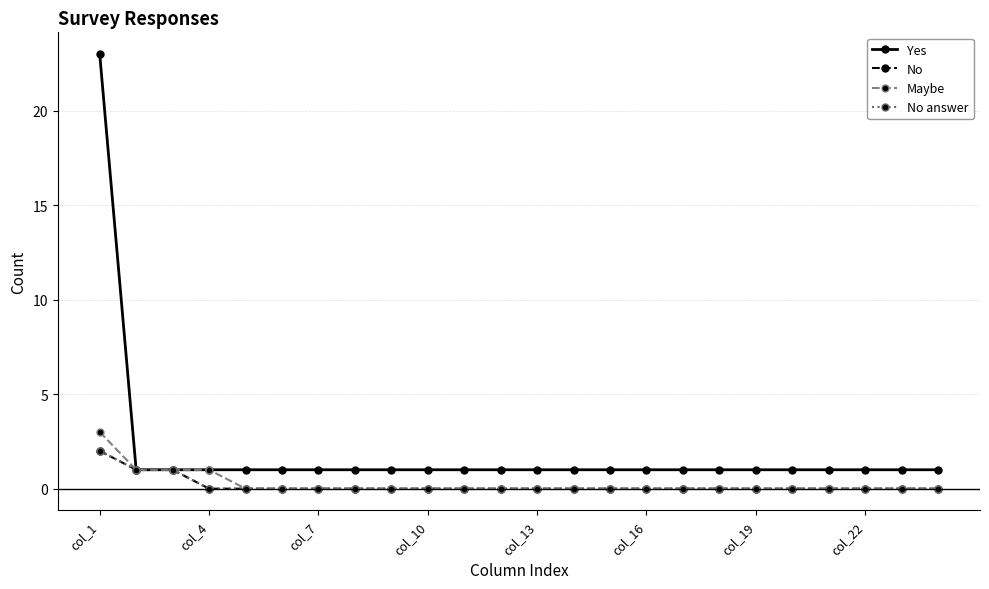

What is the difference between the second highest and second lowest values in the No series?

1